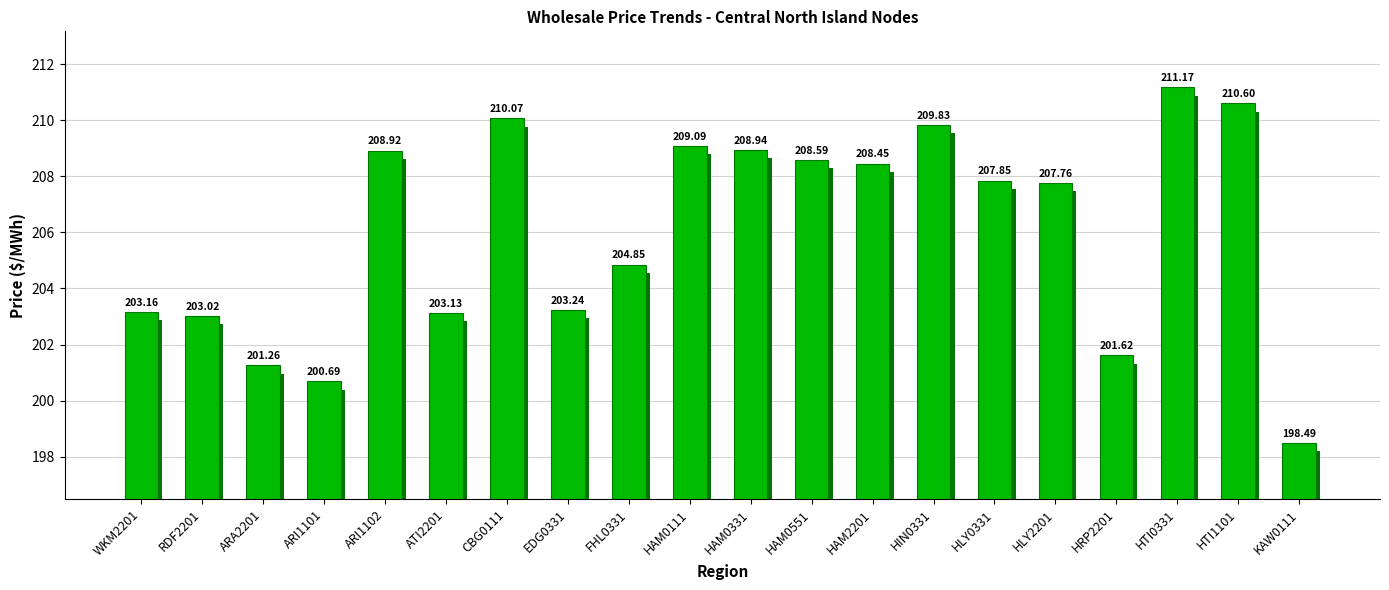

What is the label of the 14th bar from the right?

CBG0111